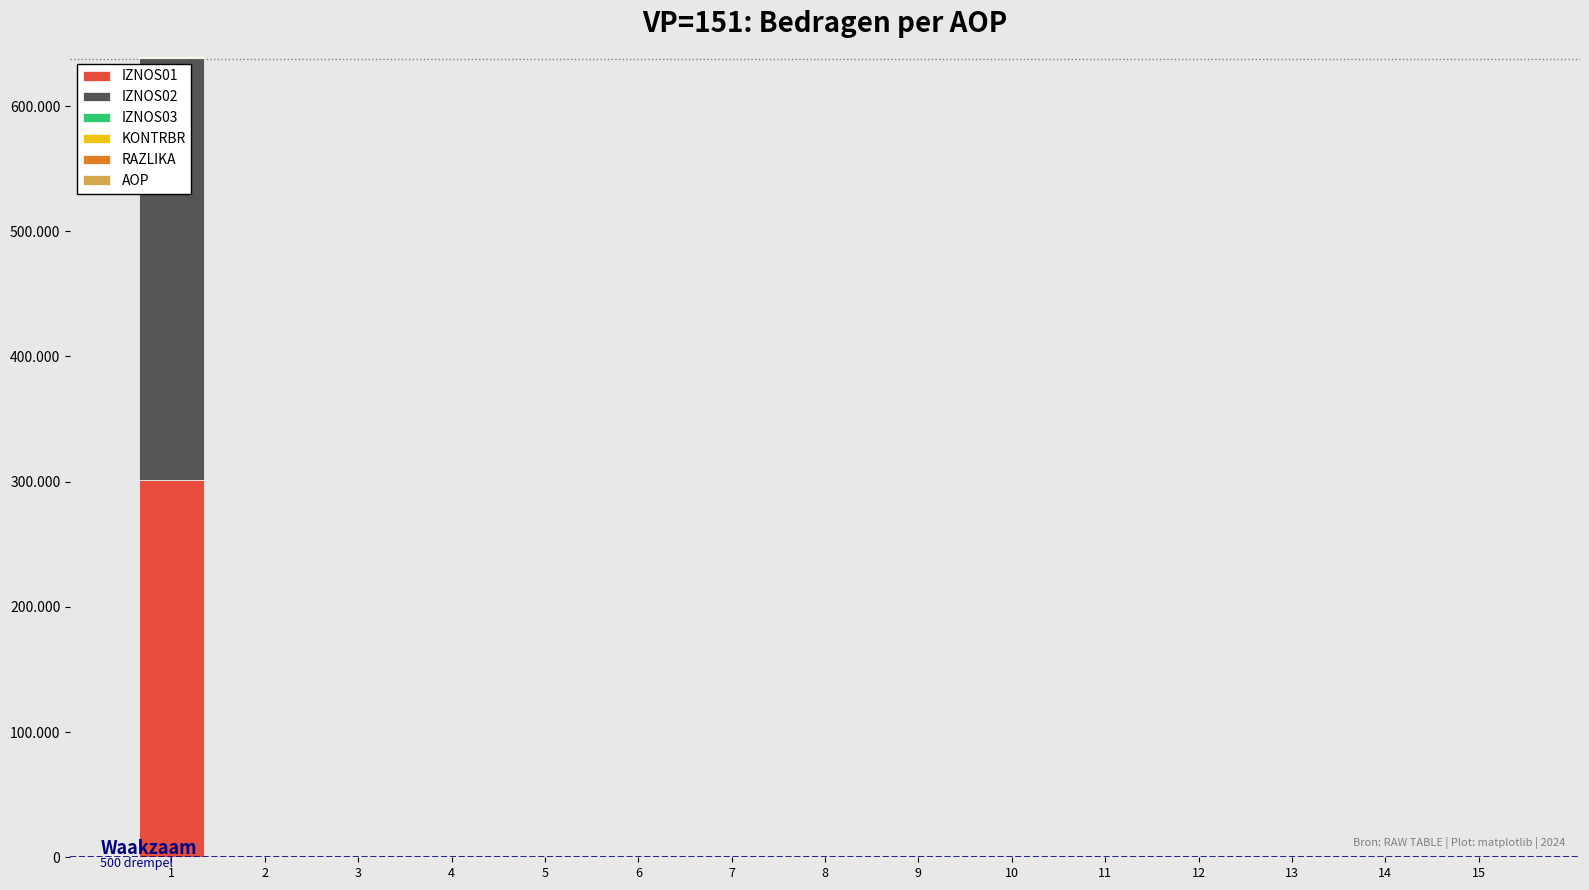

True or false: AOP has a value of 8.0 at 8.

True